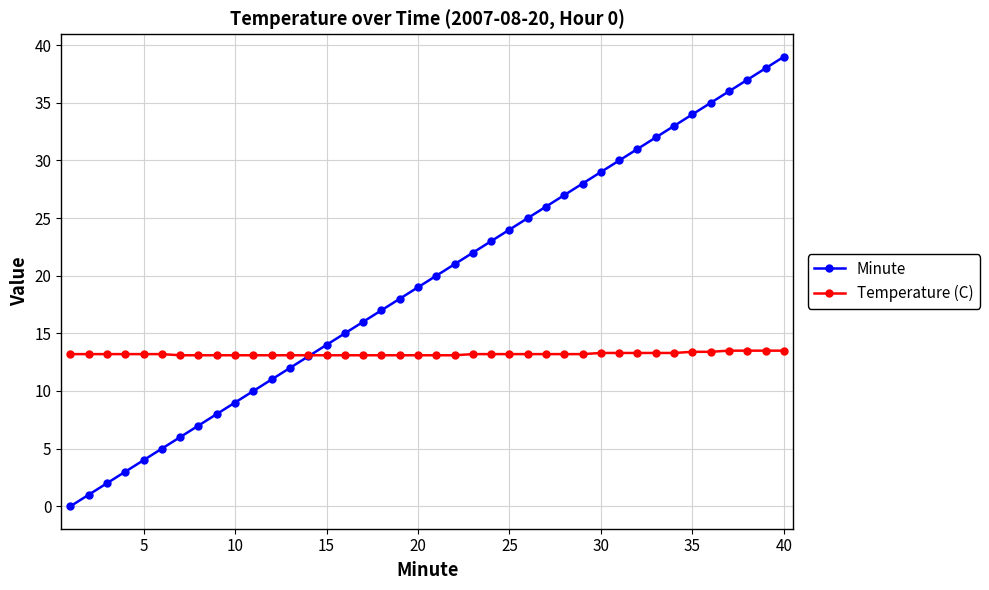

List the series in order of their overall mean, lowest first.

Temperature (C), Minute